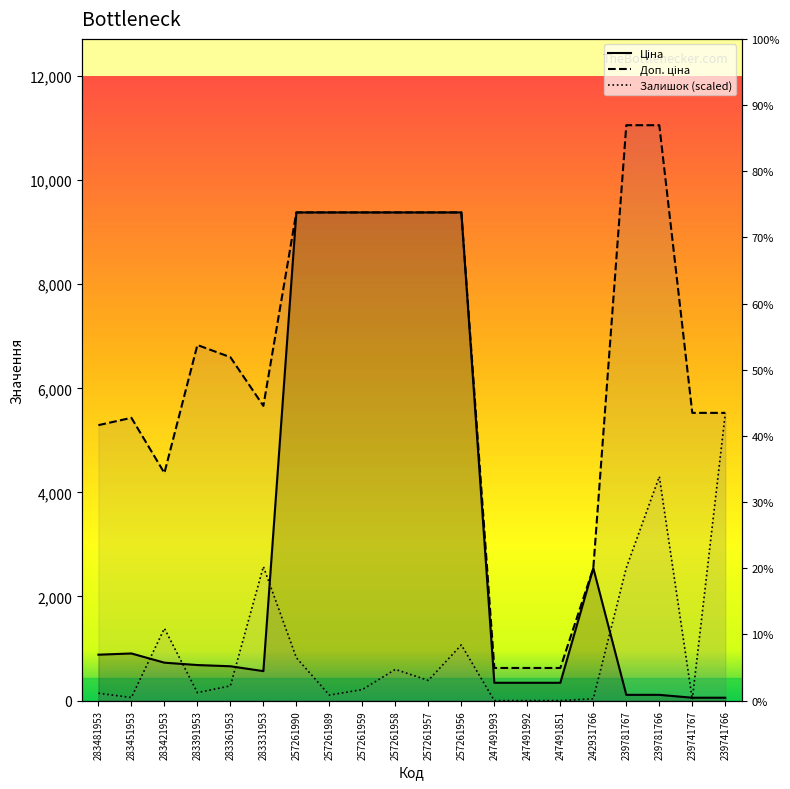

How many values in the Доп. ціна series exceed 6597?

10